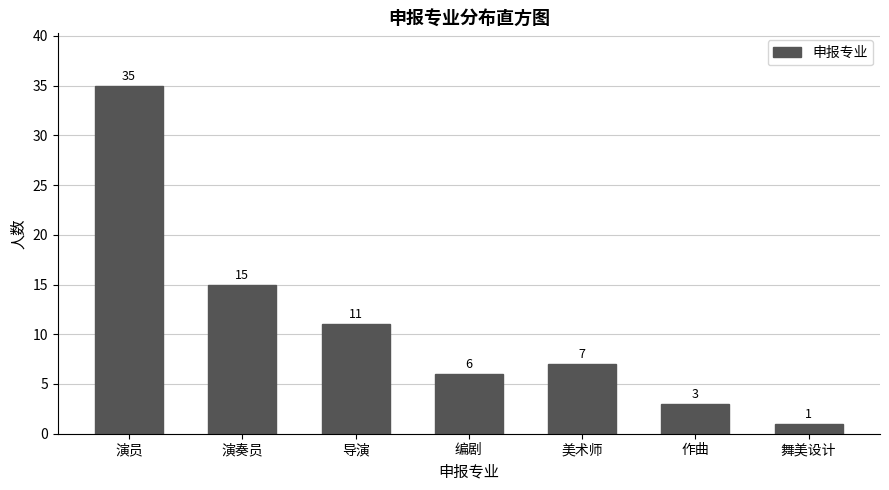

Reading left to right, extract all data points from this chart.

35	15	11	6	7	3	1